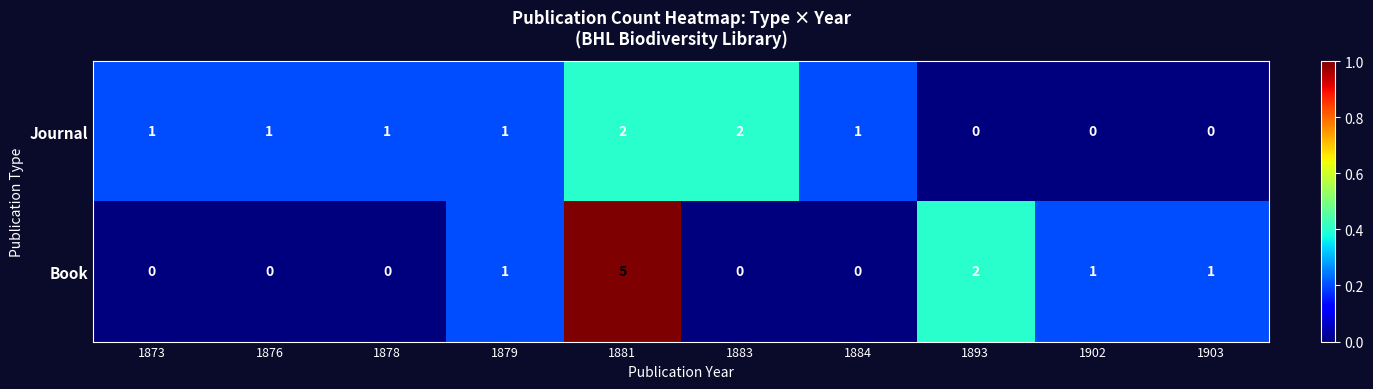

Is it true that Book equals 0 at 1884?

True